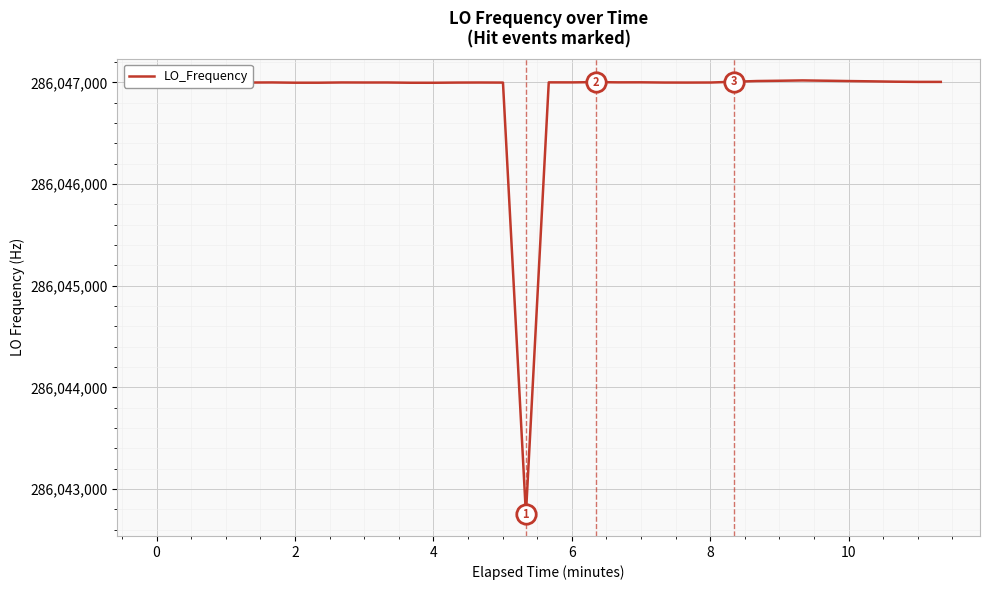

What is the maximum value shown in the chart?

286047019.5